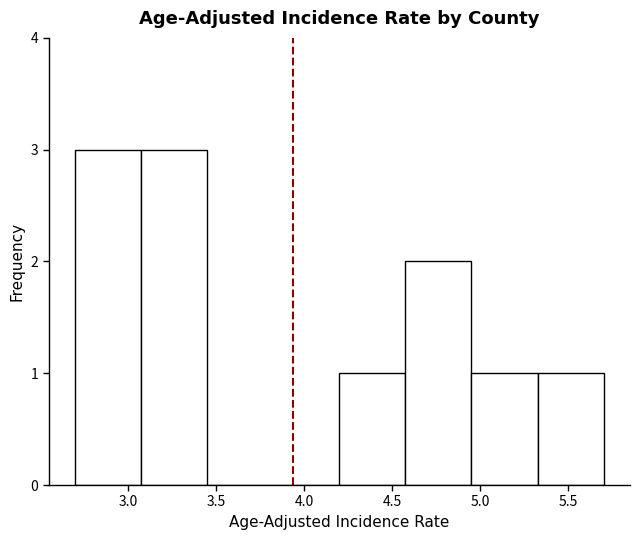

Reading left to right, list every bar in this chart as the range it spans on the x-axis followed by its height. Neither the bar edges nor the heights are printed on the chart, so give them approximately, as read against the axes.

2.700 to 3.075: 3
3.075 to 3.450: 3
3.450 to 3.825: 0
3.825 to 4.200: 0
4.200 to 4.575: 1
4.575 to 4.950: 2
4.950 to 5.325: 1
5.325 to 5.700: 1